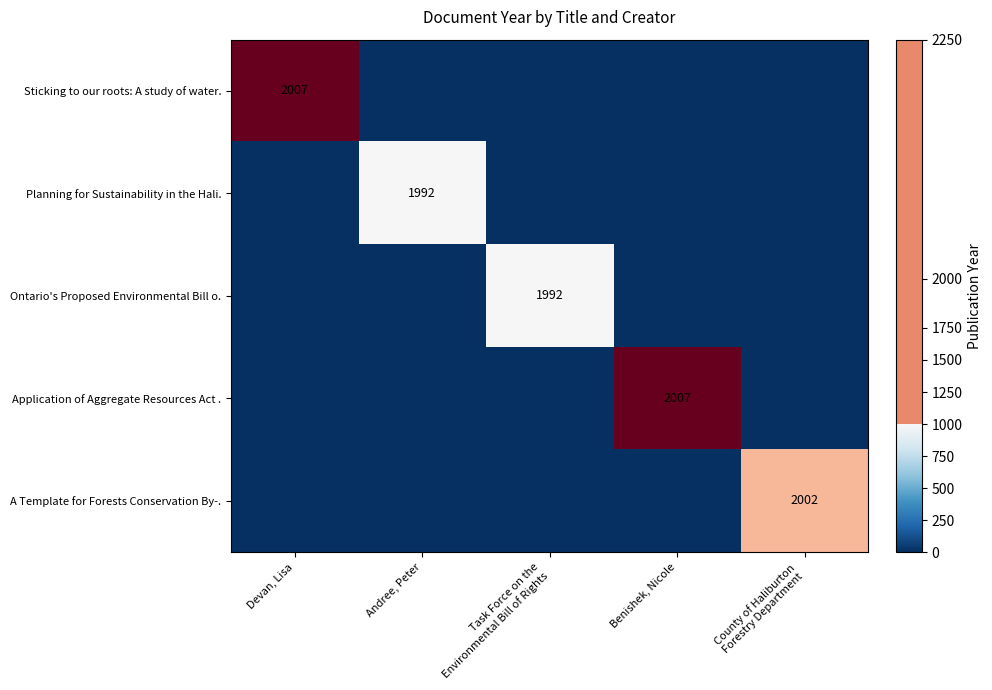

True or false: Sticking to our roots: A study of water. has a value of 3175 at Devan, Lisa.

False